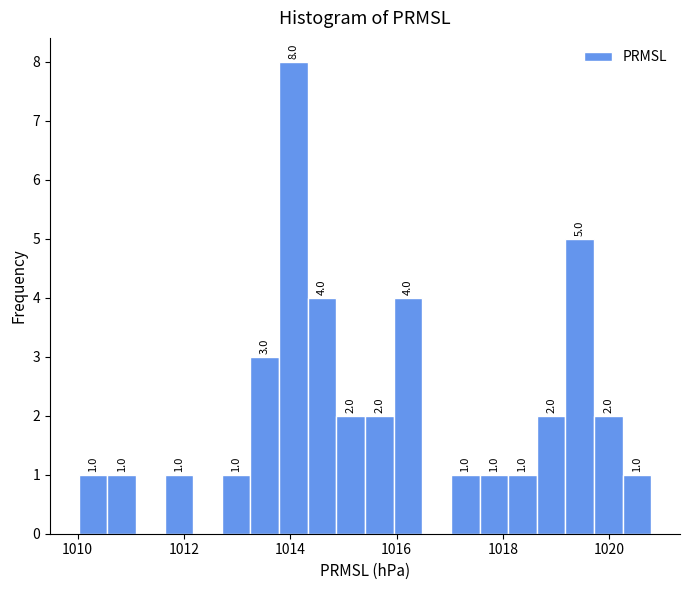

Around what value on the x-axis is the tallest bar? Give the approximate position of its centre, as read against the axis.

1014.0